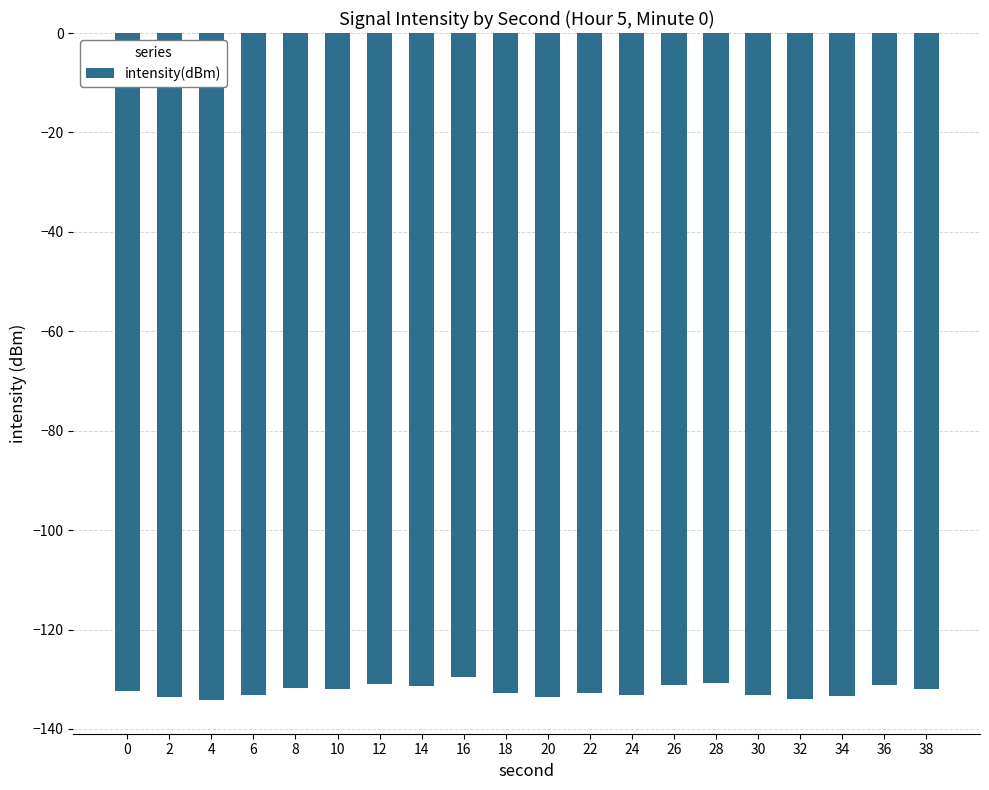

What is the value of the 5th bar from the left?

-131.8